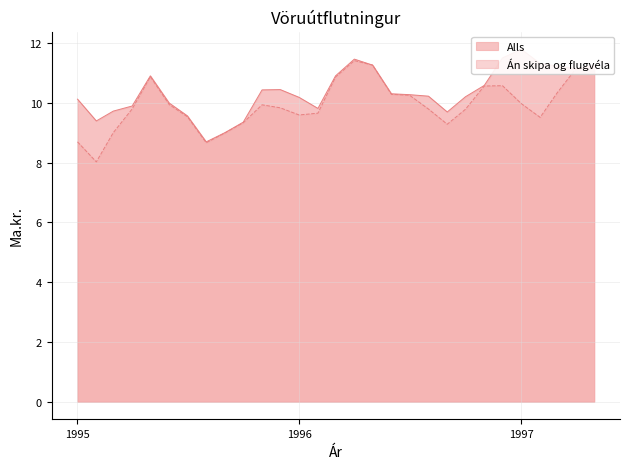

At how many categories does at least one series exceed 9?

28